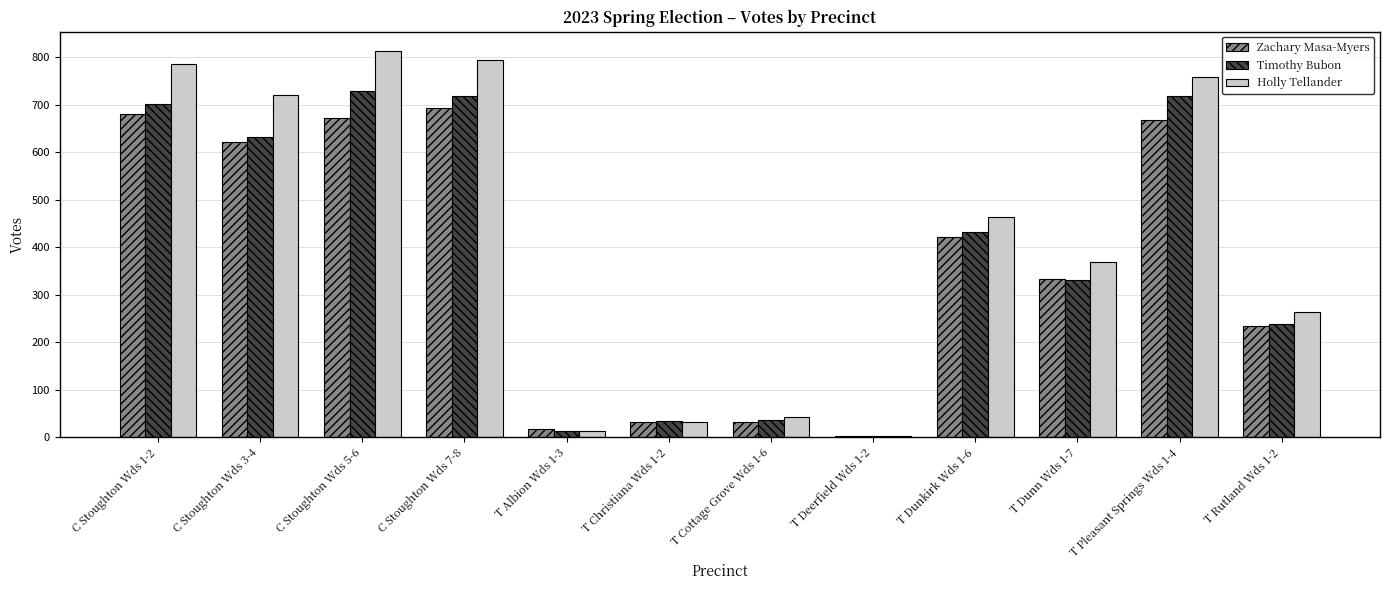

What is the highest value of the Holly Tellander series?

813